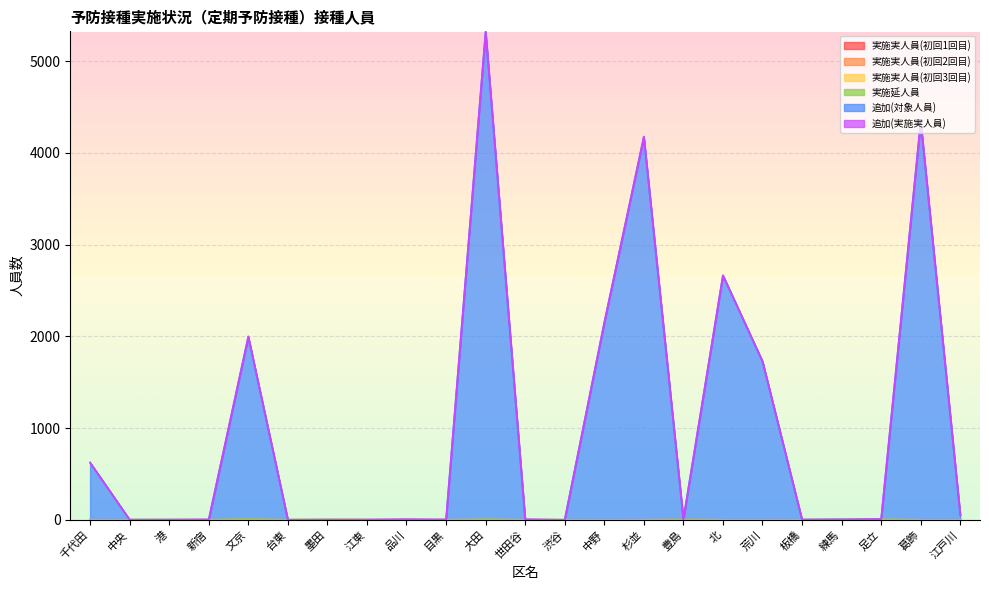

True or false: 実施延人員 and 追加(対象人員) cross at least once.

False